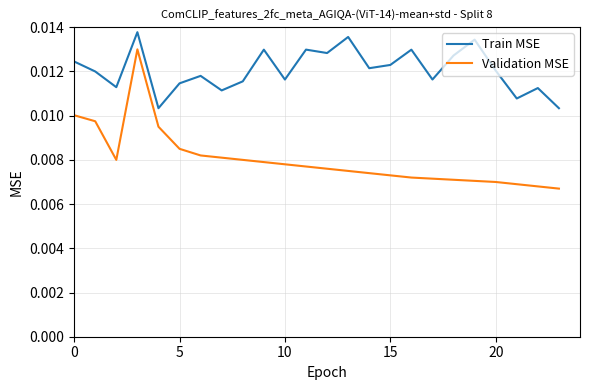

True or false: Train MSE and Validation MSE intersect in this chart.

False